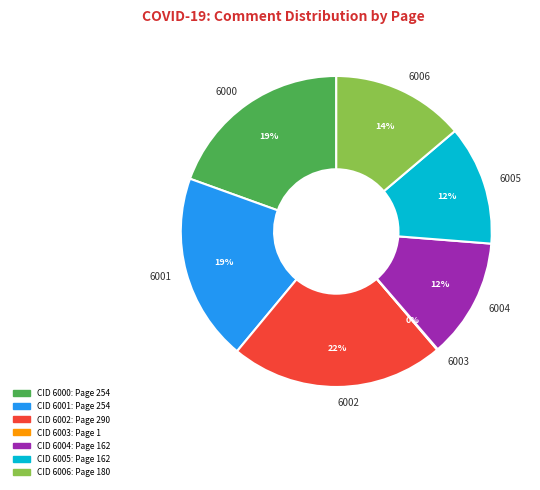

Which slice is the largest?

6002